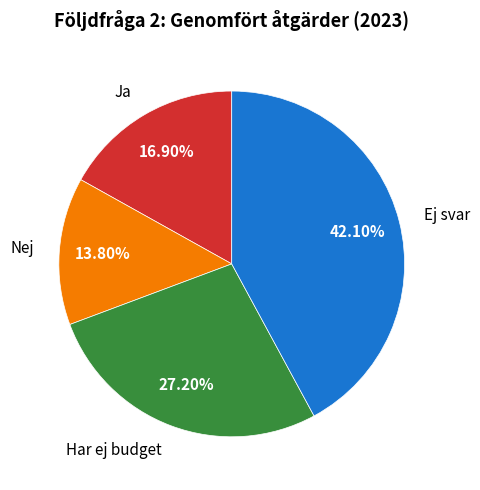

To the nearest percent, what percentage of the pie is Ej svar?

42%